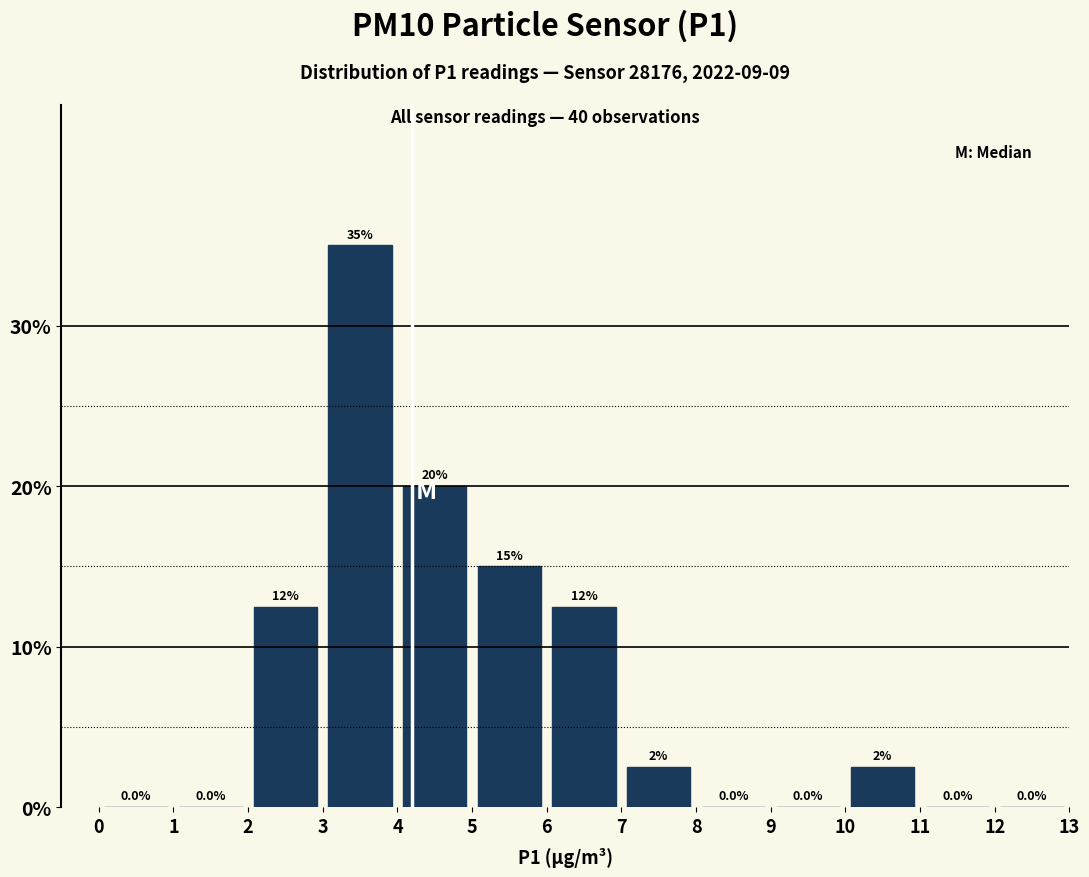

Over which range of the x-axis is the bar tallest?

3 to 4